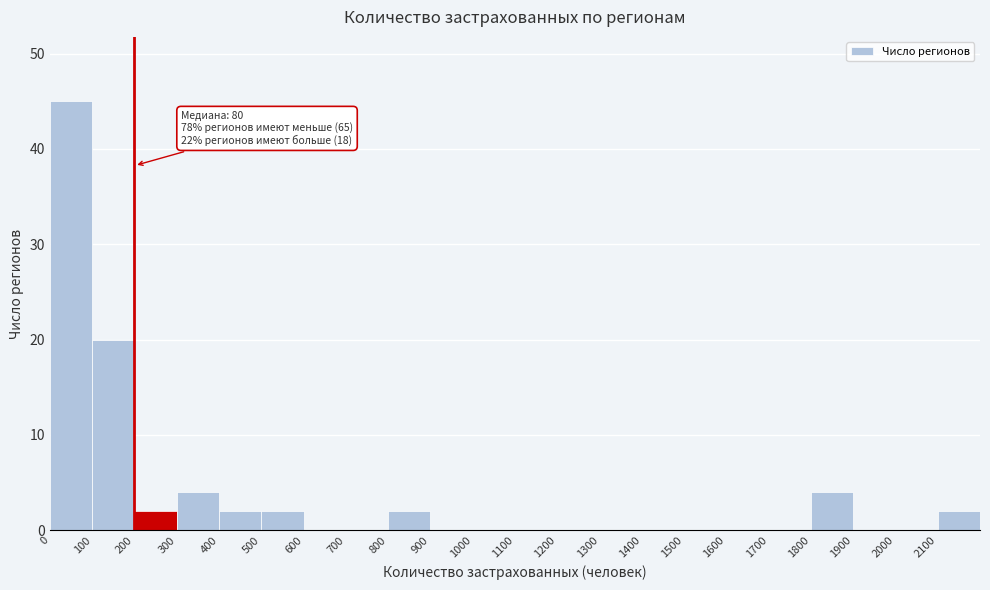

Over which range of the x-axis is the bar tallest?

0 to 100